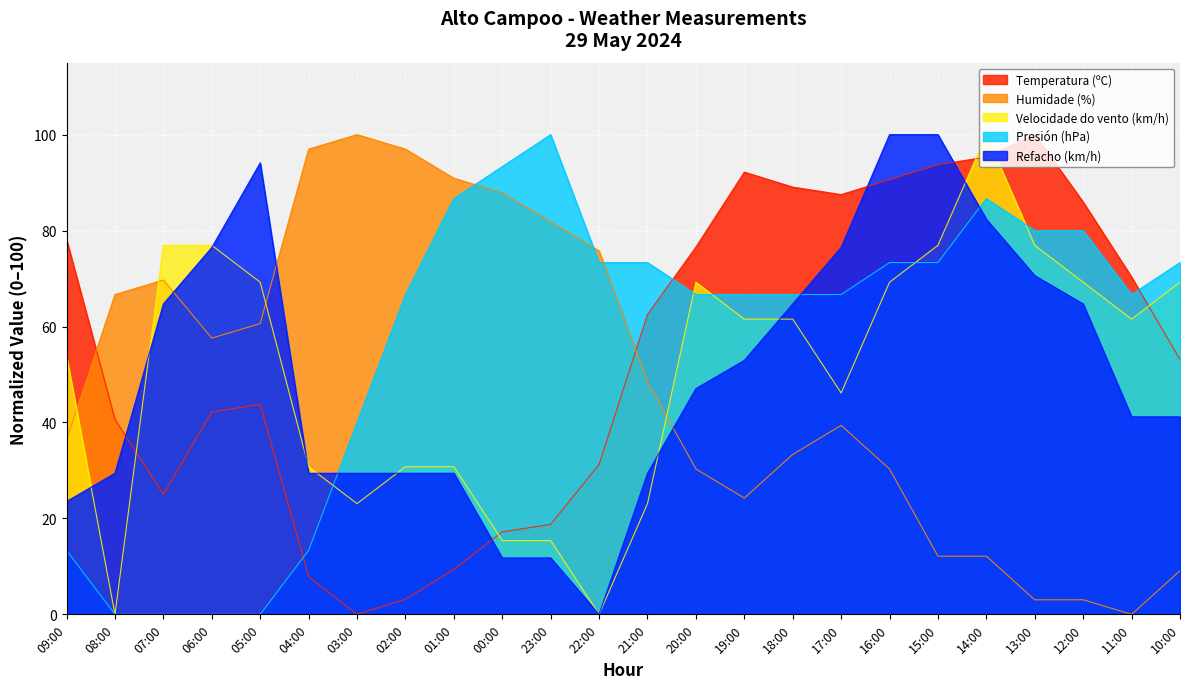

What position from the right is 12:00?

3